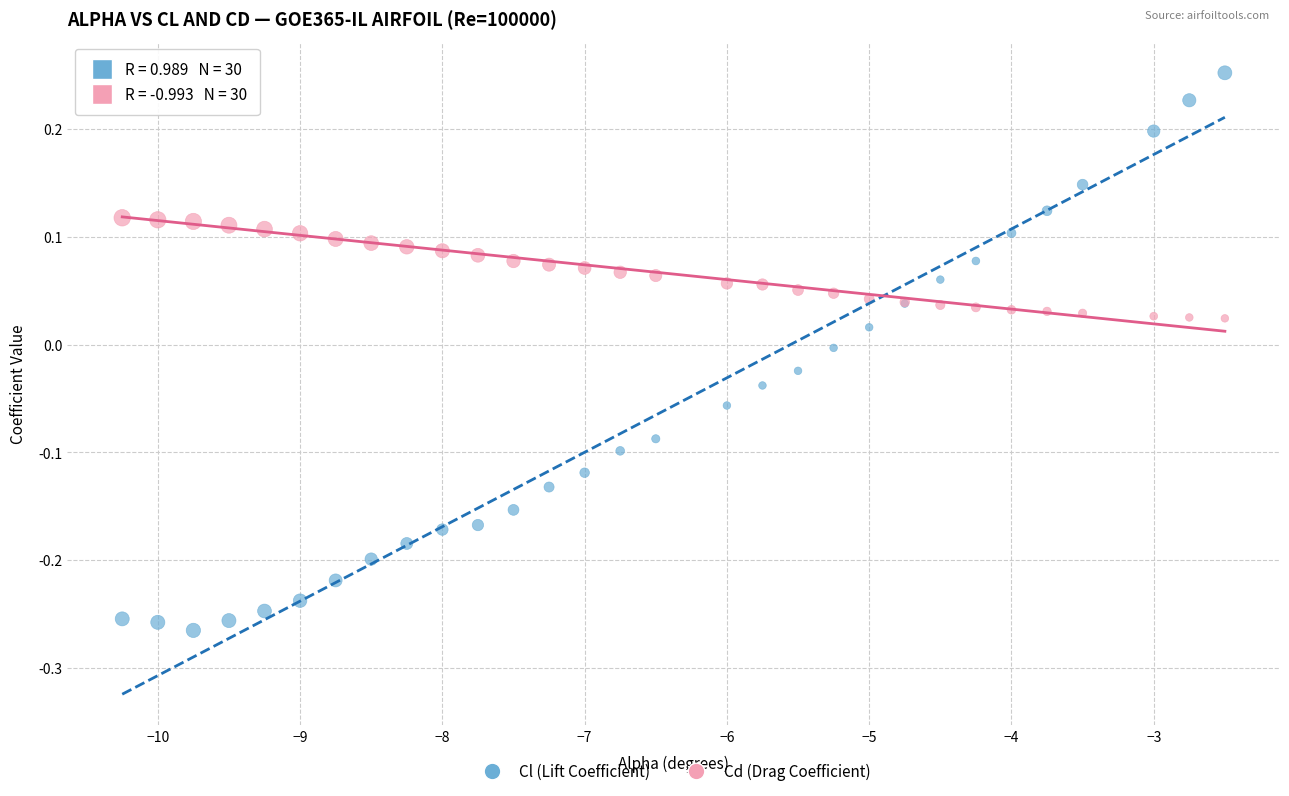

Which series contains the highest Y value?

Cl (Lift Coefficient)